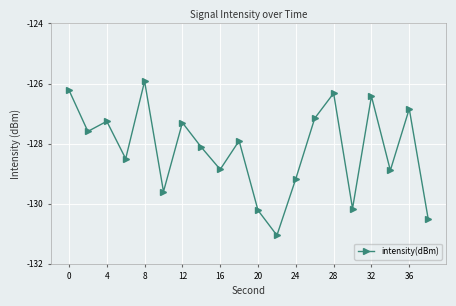

What is the maximum value shown in the chart?

-125.9